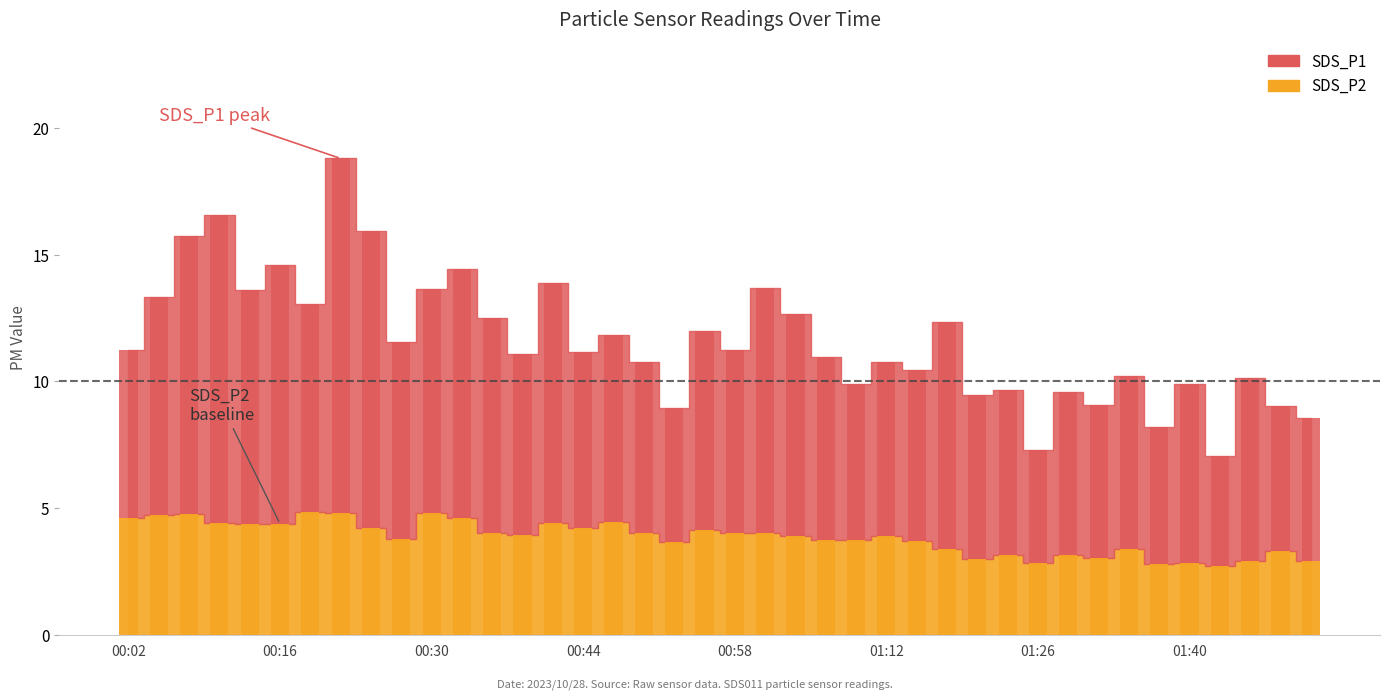

What is the difference between the maximum and minimum values in the SDS_P2 series?

2.1